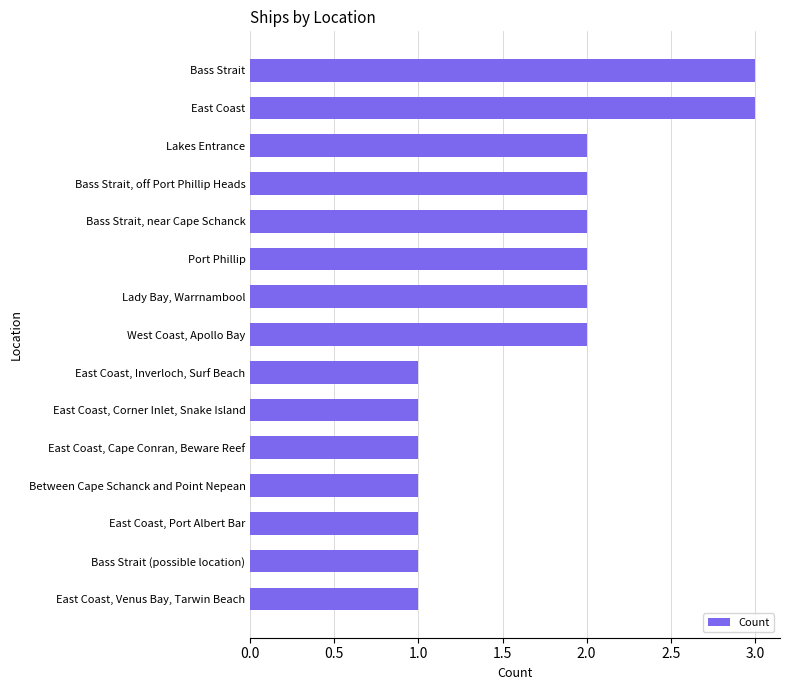

What is the maximum value shown in the chart?

3